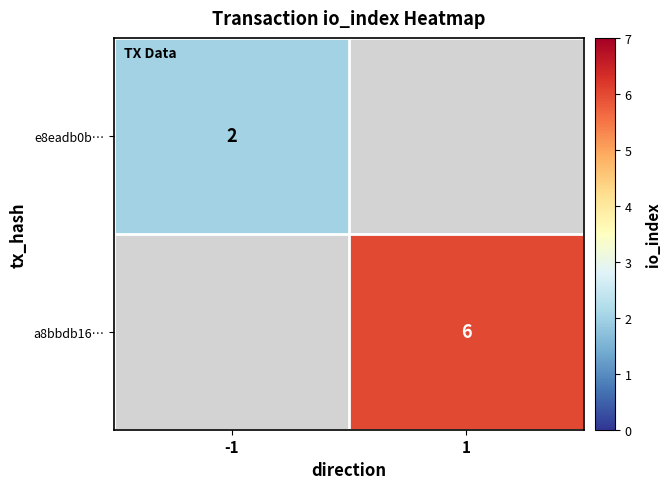

Is the value of a8bbdb16… at 1 greater than the value of e8eadb0b… at -1?

Yes